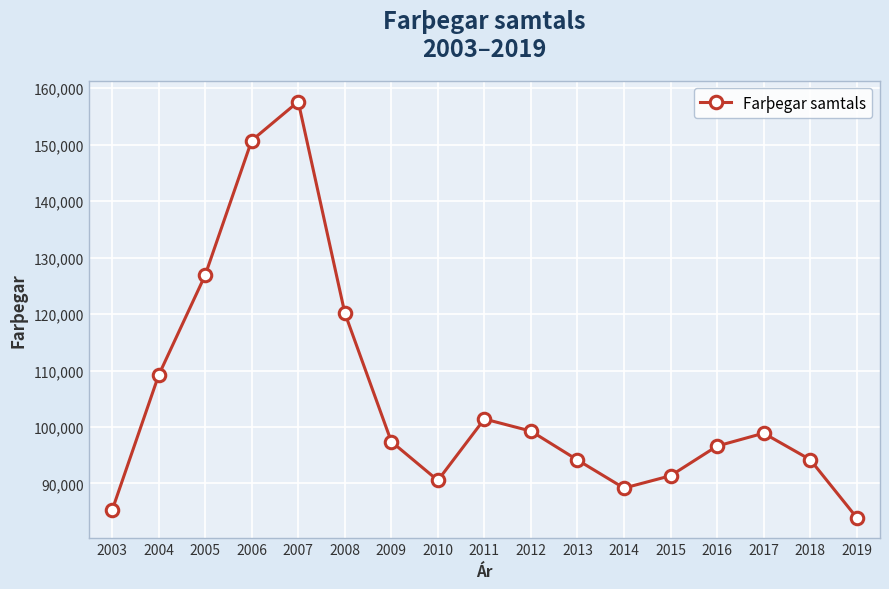

True or false: the data shows 56688 at 2011.

False